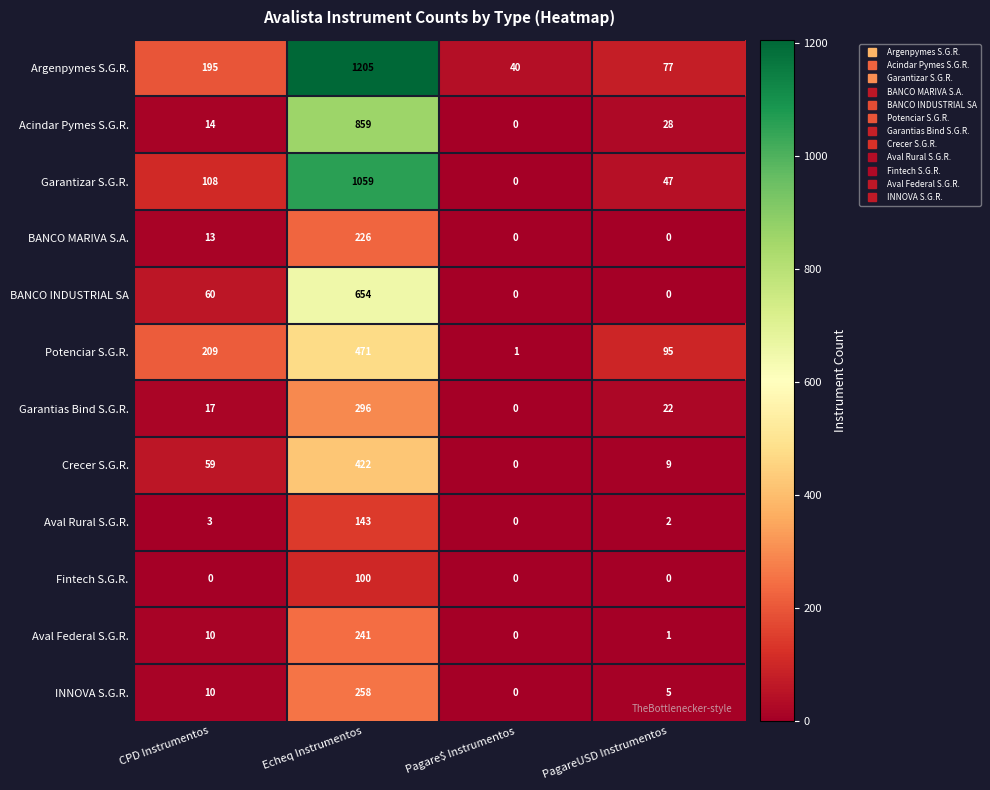

List the series in order of their peak value, lowest first.

Fintech S.G.R., Aval Rural S.G.R., BANCO MARIVA S.A., Aval Federal S.G.R., INNOVA S.G.R., Garantias Bind S.G.R., Crecer S.G.R., Potenciar S.G.R., BANCO INDUSTRIAL SA, Acindar Pymes S.G.R., Garantizar S.G.R., Argenpymes S.G.R.